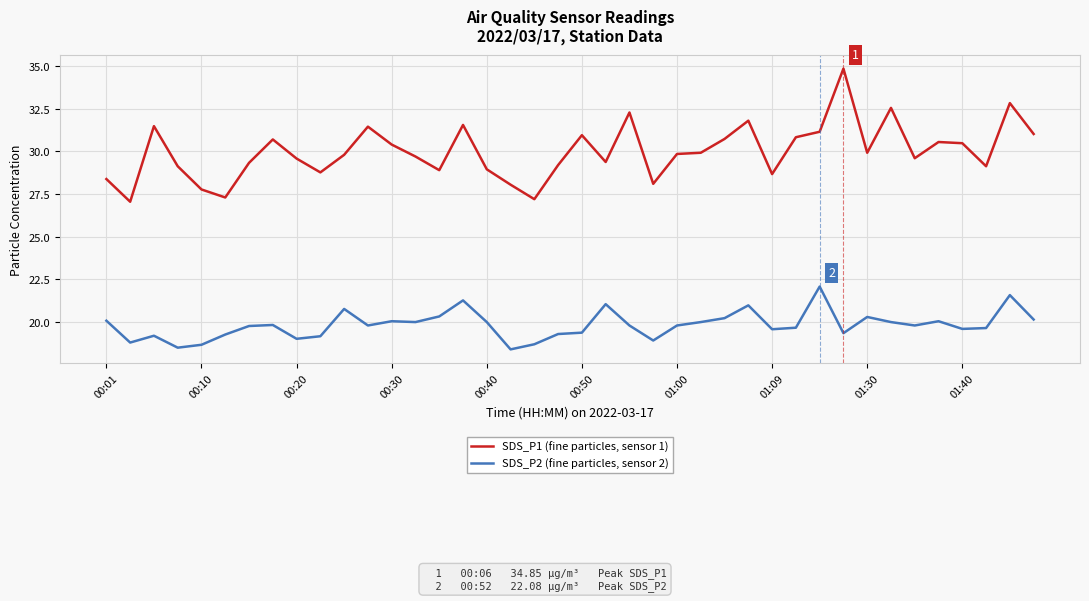

Rank the series by their maximum value, from lowest to highest.

SDS_P2 (fine particles, sensor 2), SDS_P1 (fine particles, sensor 1)